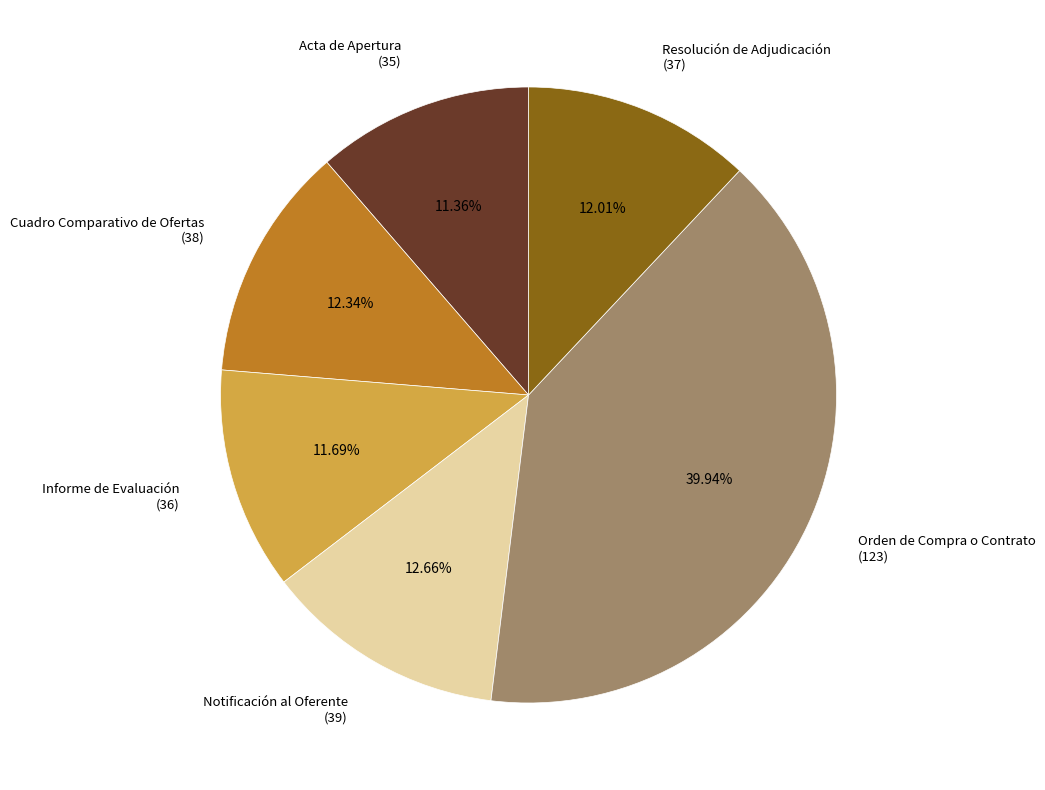

What is the largest slice in the pie chart?

Orden de Compra o Contrato